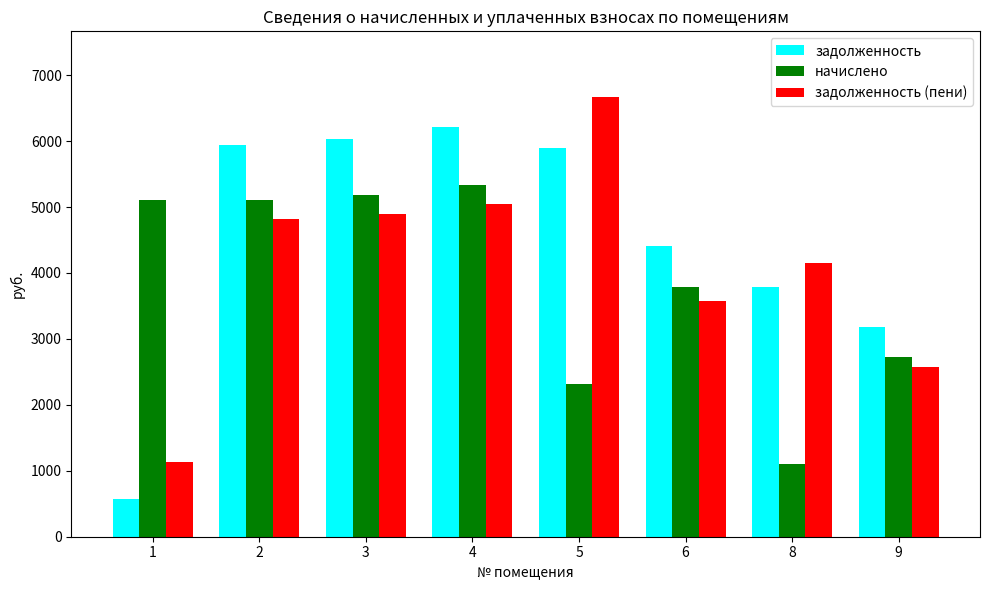

What is the sum of all начислено values?

30670.4